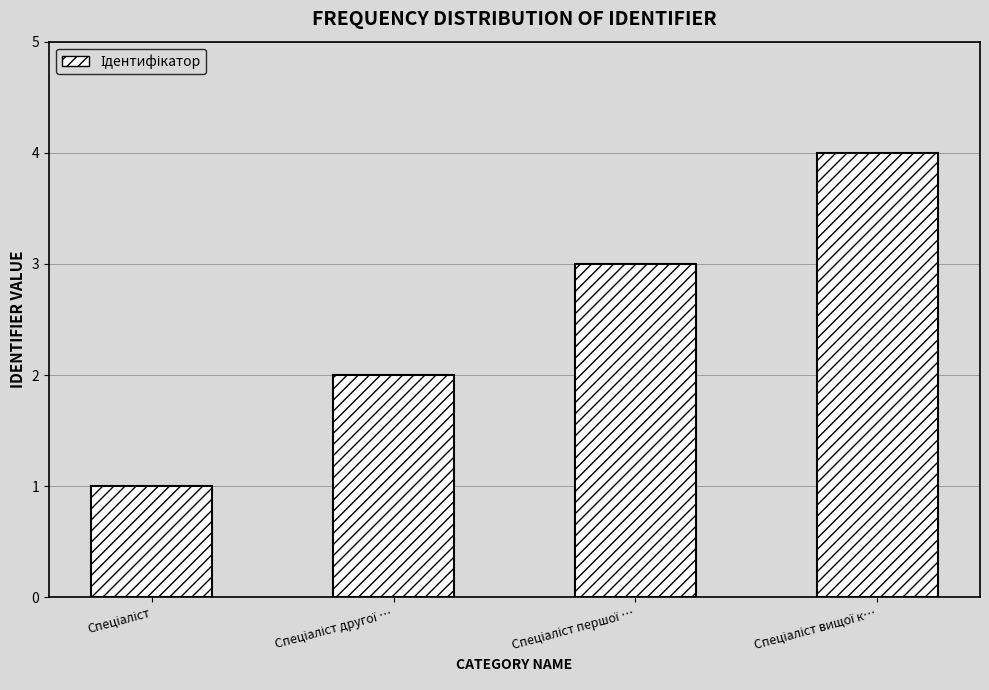

What is the minimum value shown in the chart?

1